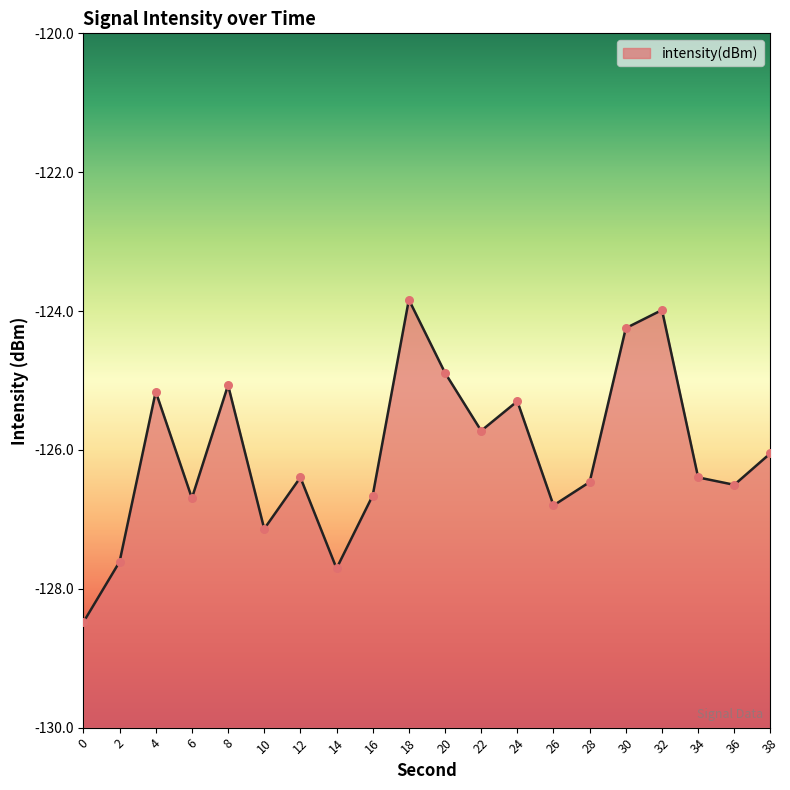

What is the change in value from 14 to 30?

+3.5